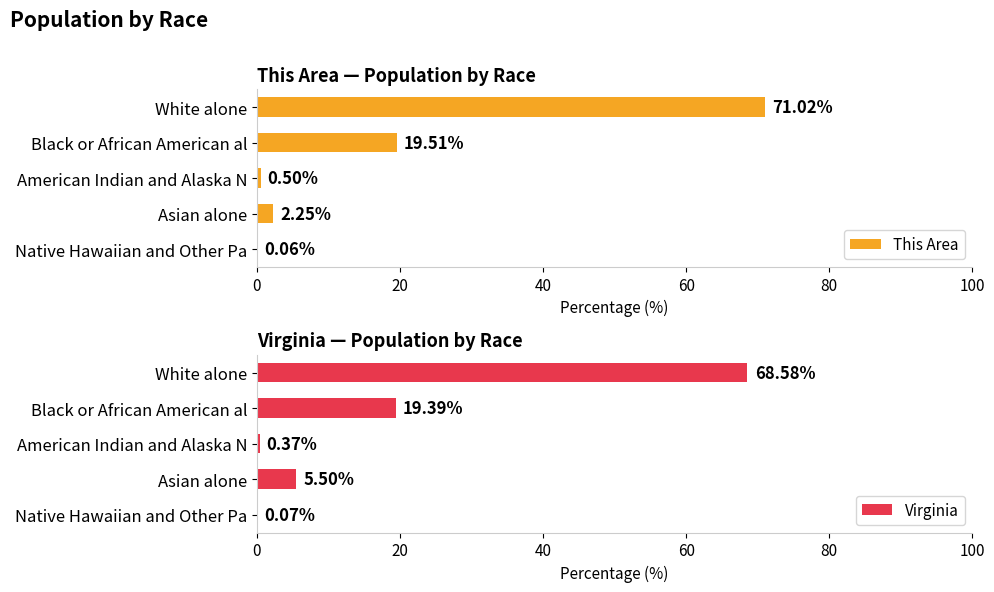

What are all the series names shown in the legend?

This Area, Virginia